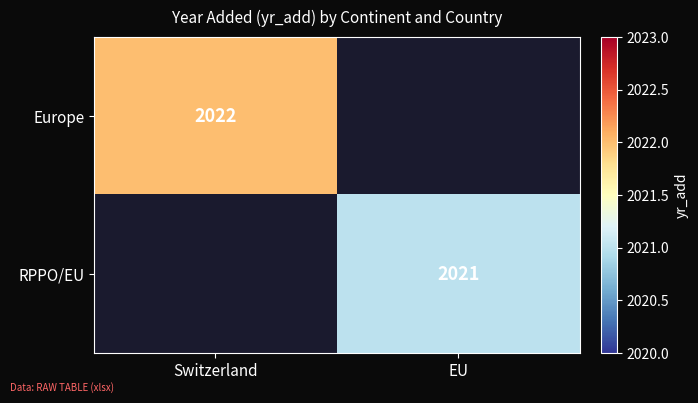

Is it true that RPPO/EU equals 2021 at EU?

True